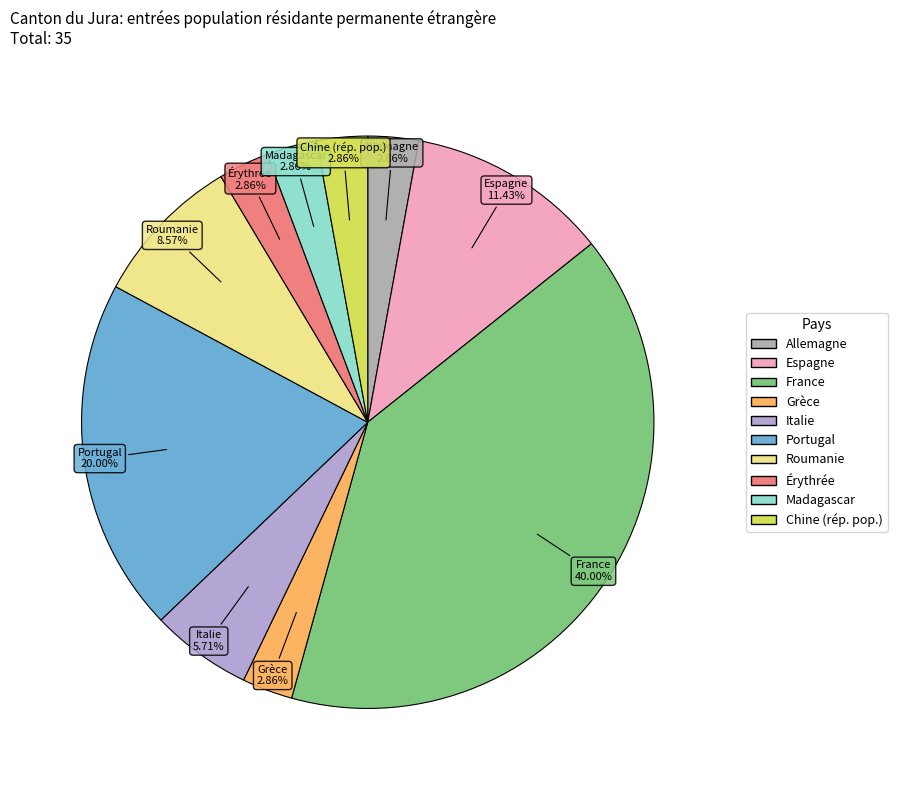

Does Portugal represent more than half of the total?

No